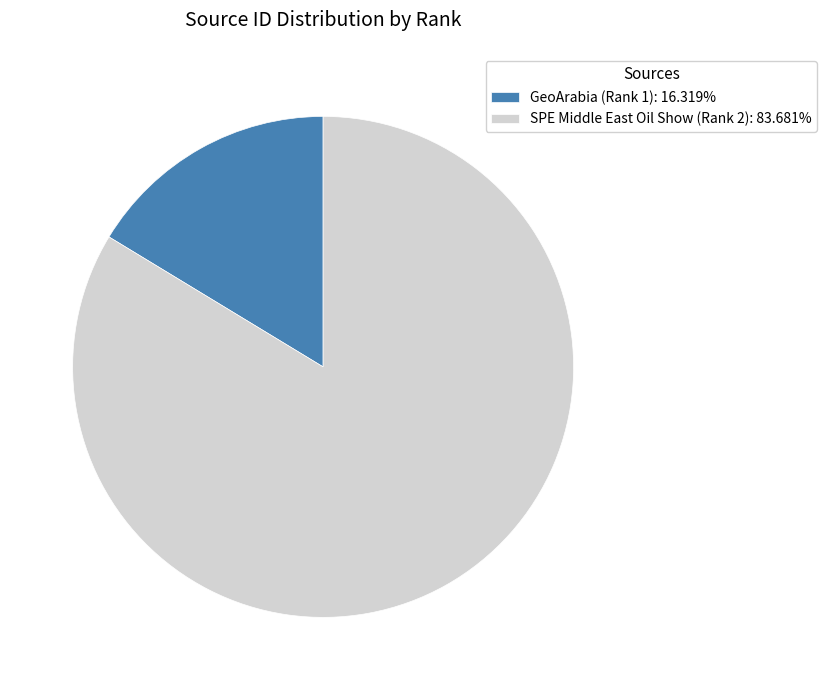

Approximately how many times larger is the value at SPE Middle East Oil Show (Rank 2): 83.681% compared to GeoArabia (Rank 1): 16.319%?

5.1